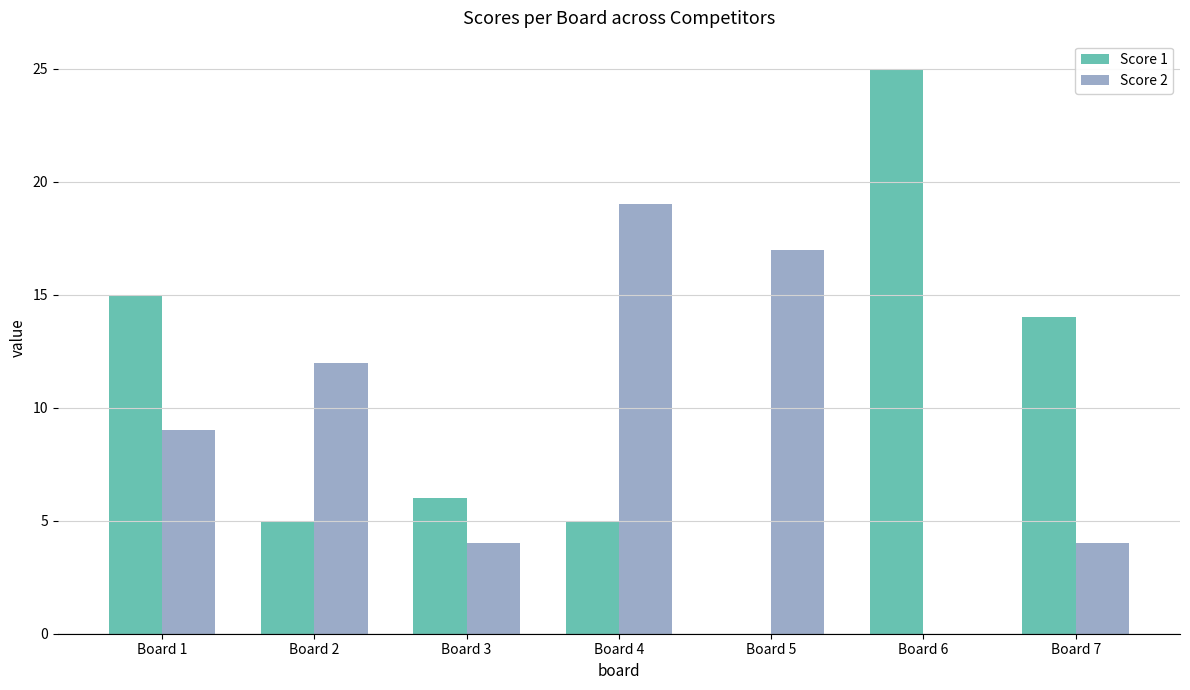

Between Board 2 and Board 6, which series saw the biggest shift?

Score 1